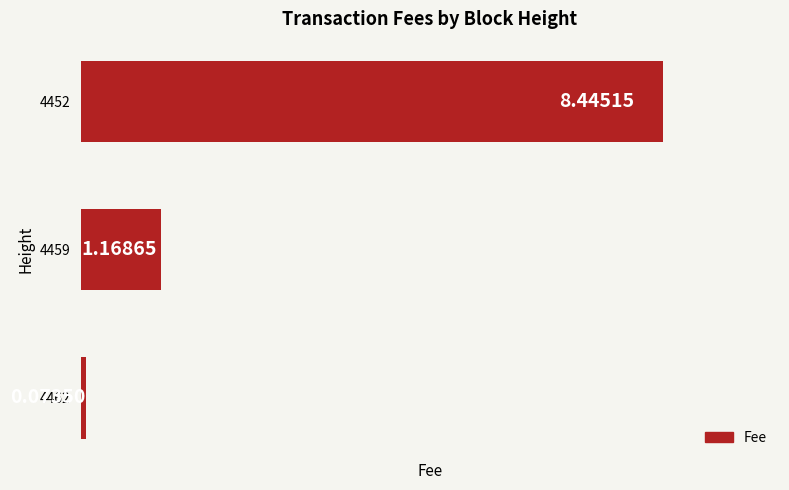

List the labels in order of value, largest first.

4452, 4459, 4462